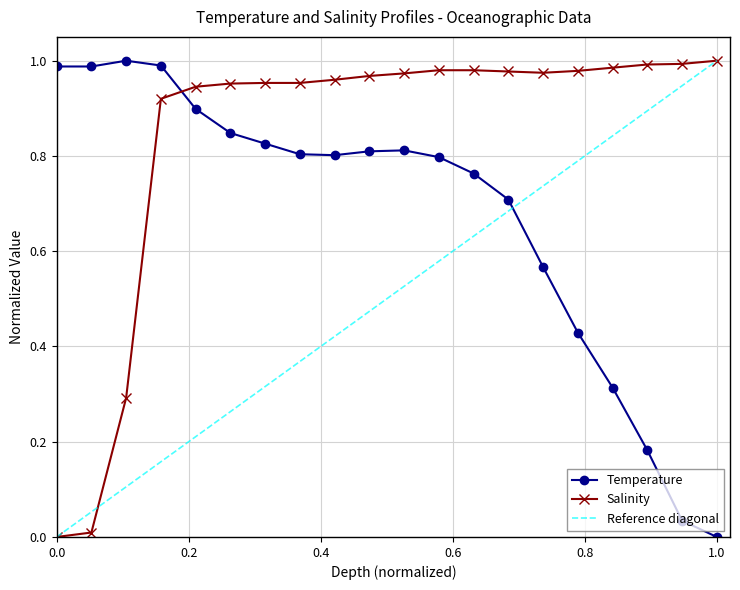

True or false: Temperature and Salinity cross at least once.

True